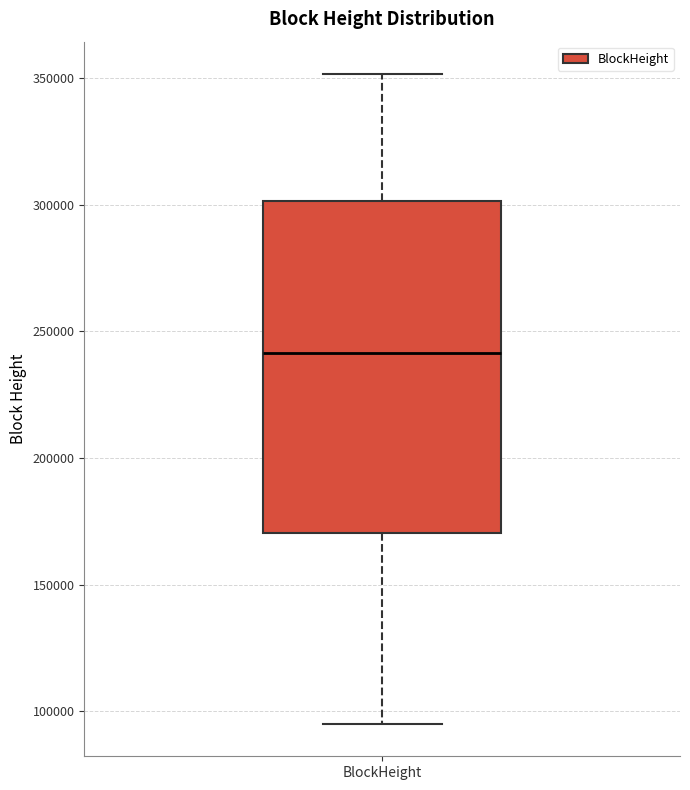

Transcribe this box plot: give where the median line is, the range the box spans, and where the two whiskers end, as read against the y-axis. The values are not printed on the chart, so give them approximately, as read against the axis.

median 240000, box 170000 to 300000, whiskers 95000 to 350000